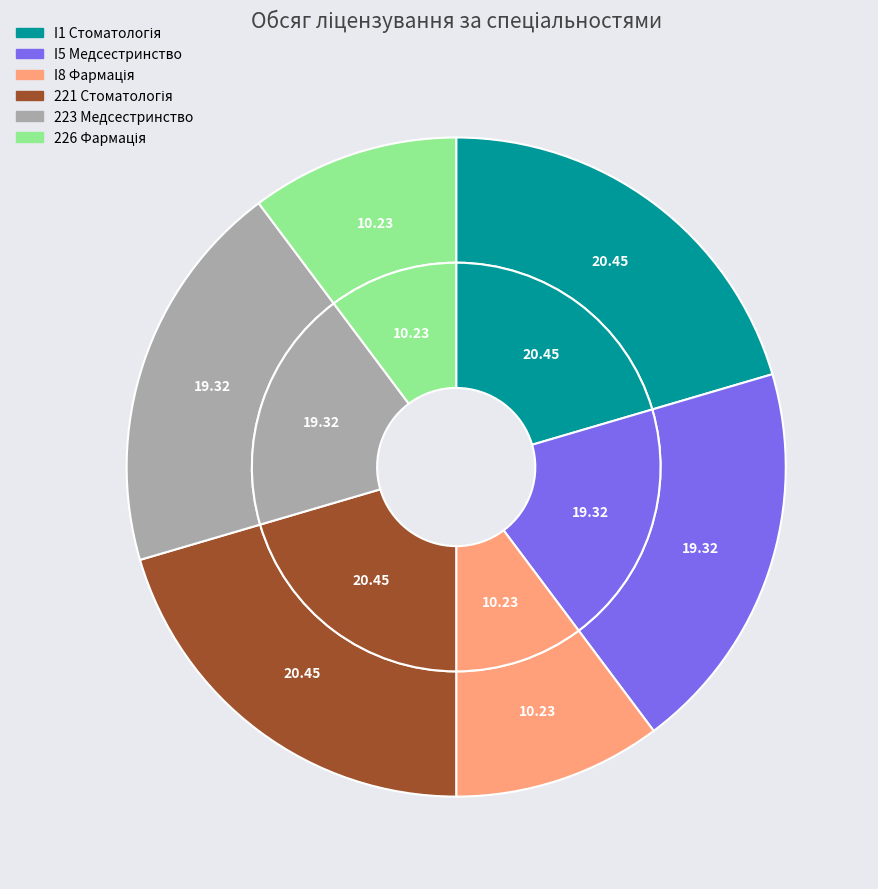

Is there any slice that represents more than half of the pie?

No